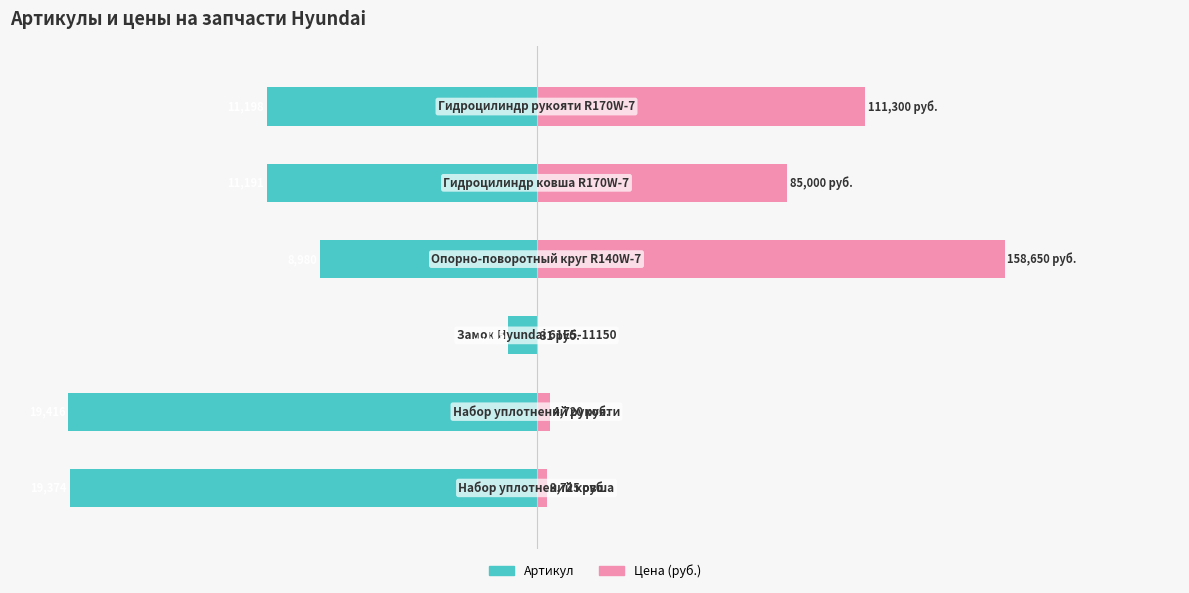

Which series has the largest range (max minus min)?

Цена (руб.)